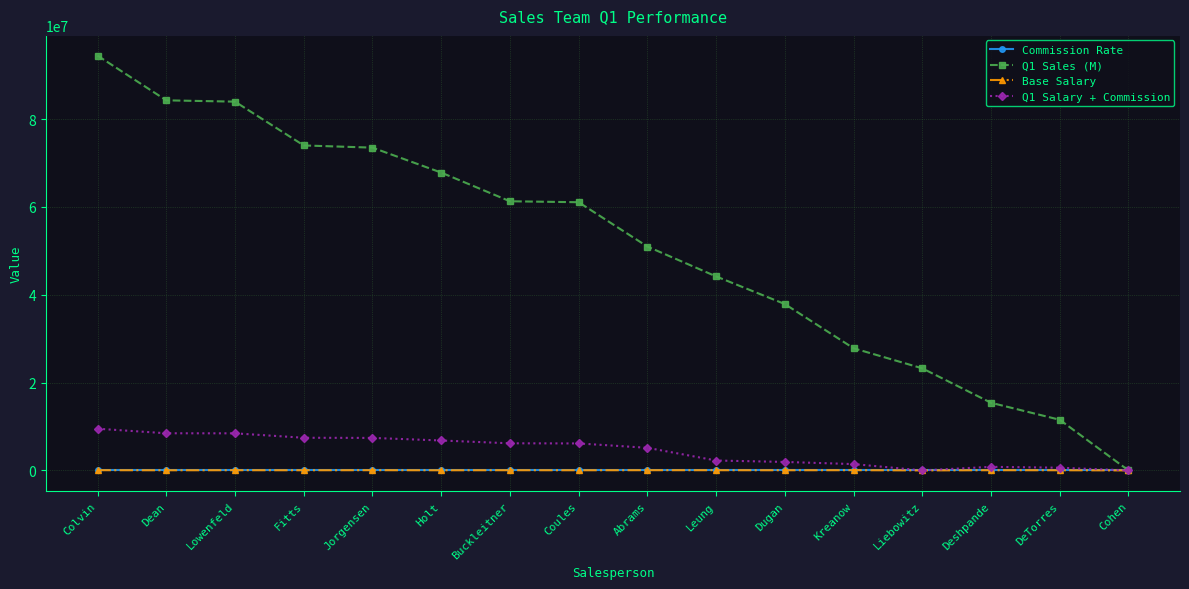

What is the value of the Q1 Salary + Commission point at the 2nd from the left?

8456000.0